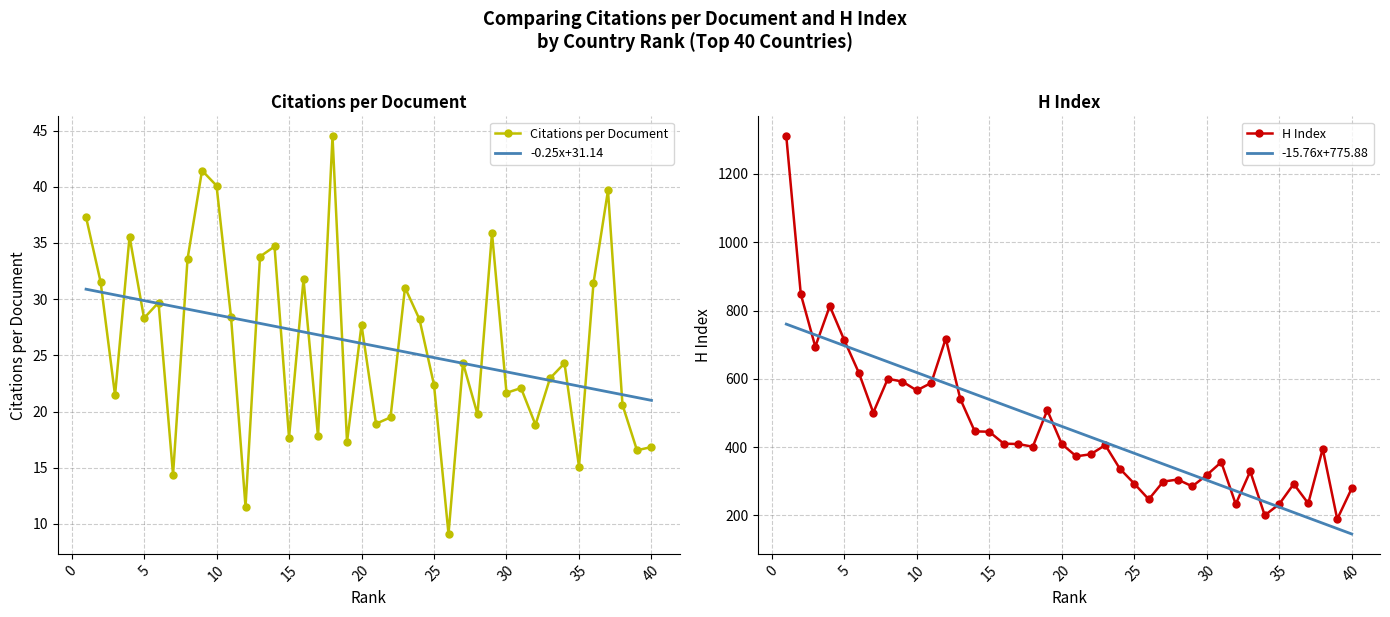

What is the highest value of the Citations per Document series?

44.5